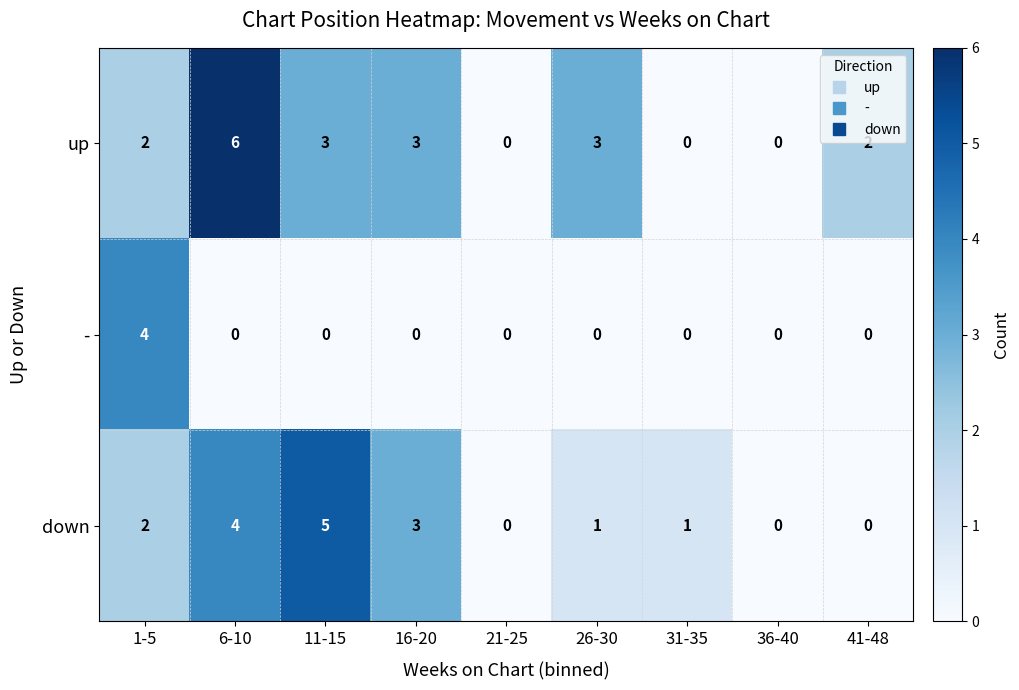

How many values in the down series are below 1?

3